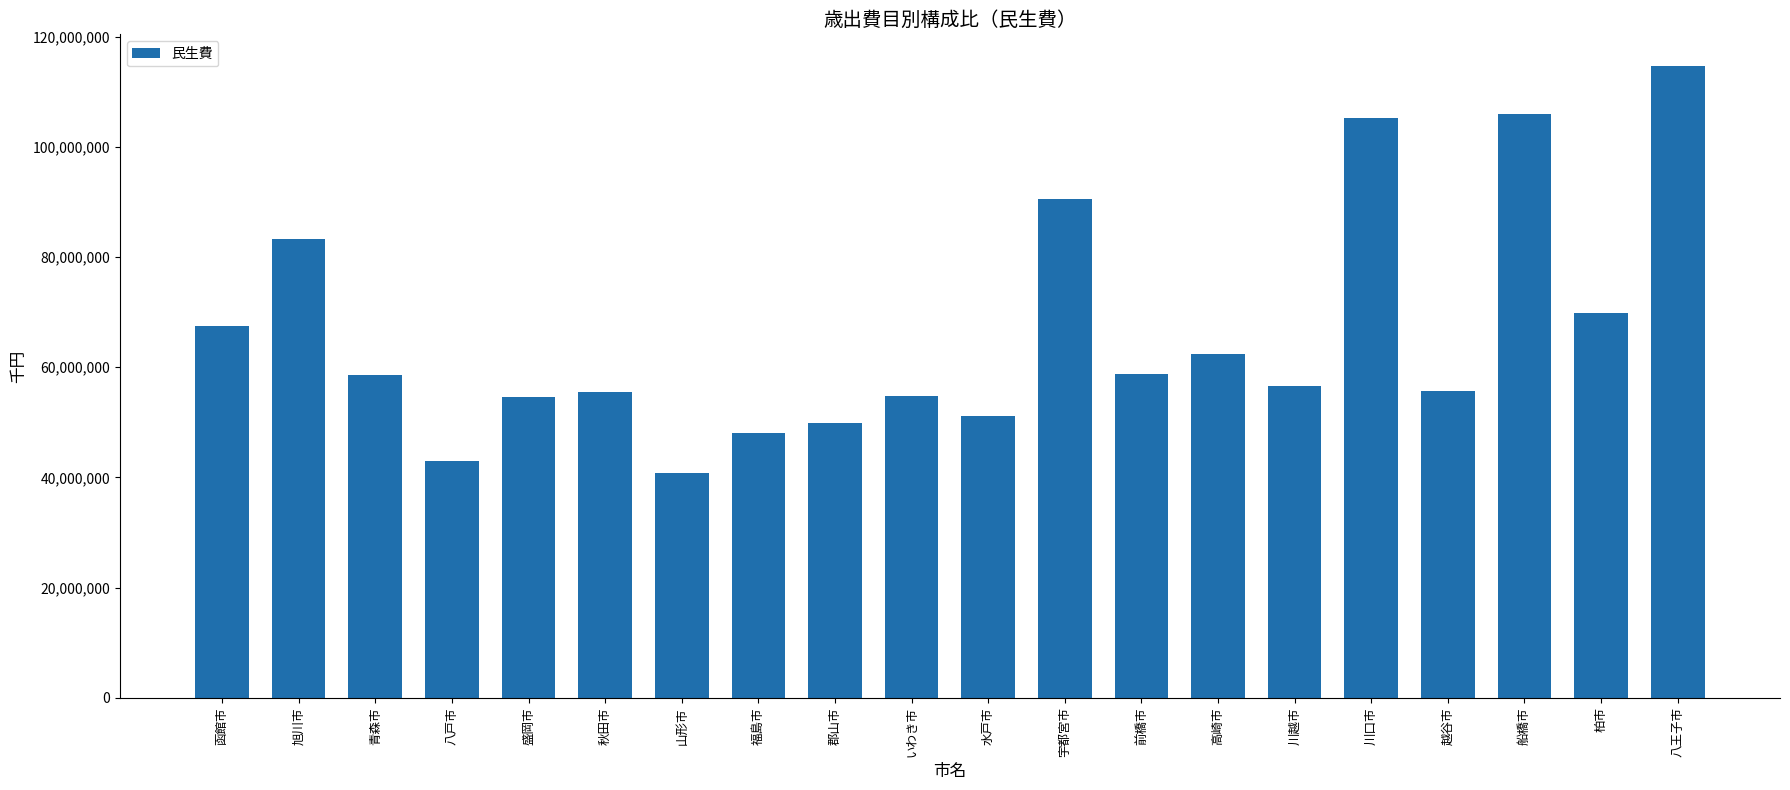

At which category does the chart reach its minimum across all series?

山形市